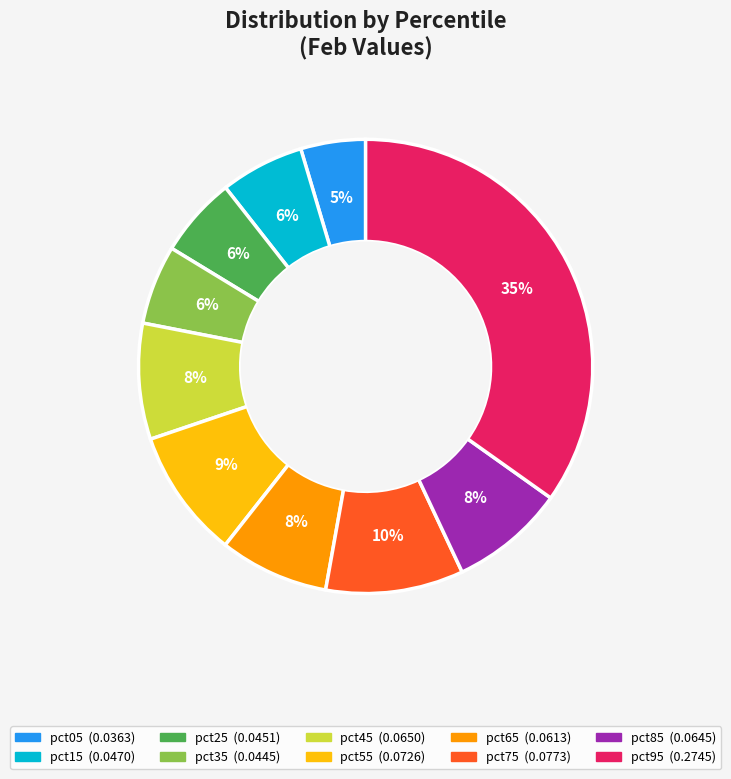

Combined, do pct55 and pct75 account for over 50%?

No